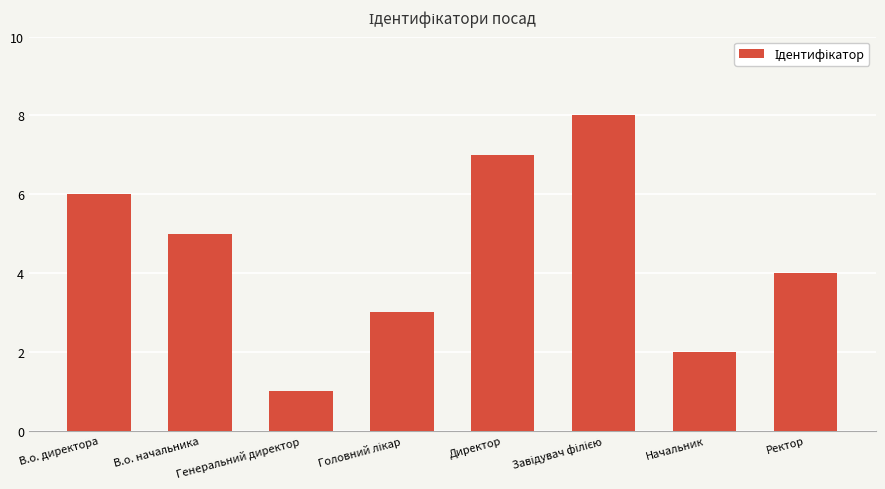

What is the ratio of the value at Директор to the value at Начальник?

3.5